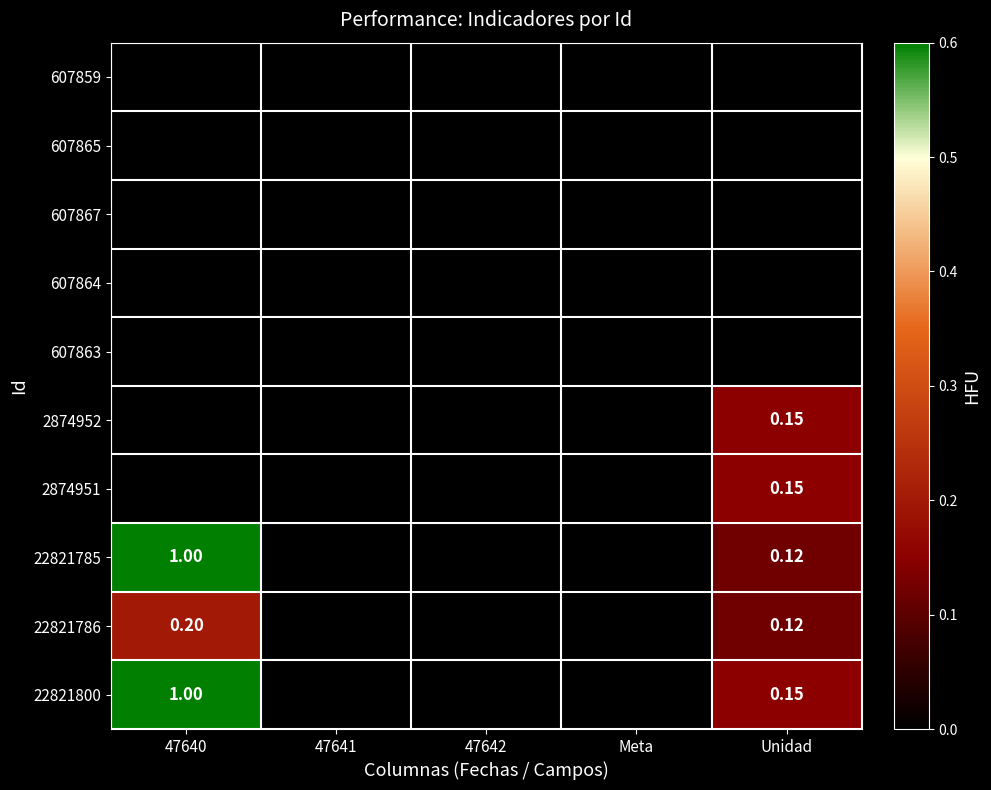

Is the value of 2874952 at Unidad greater than the value of 22821785 at Unidad?

Yes